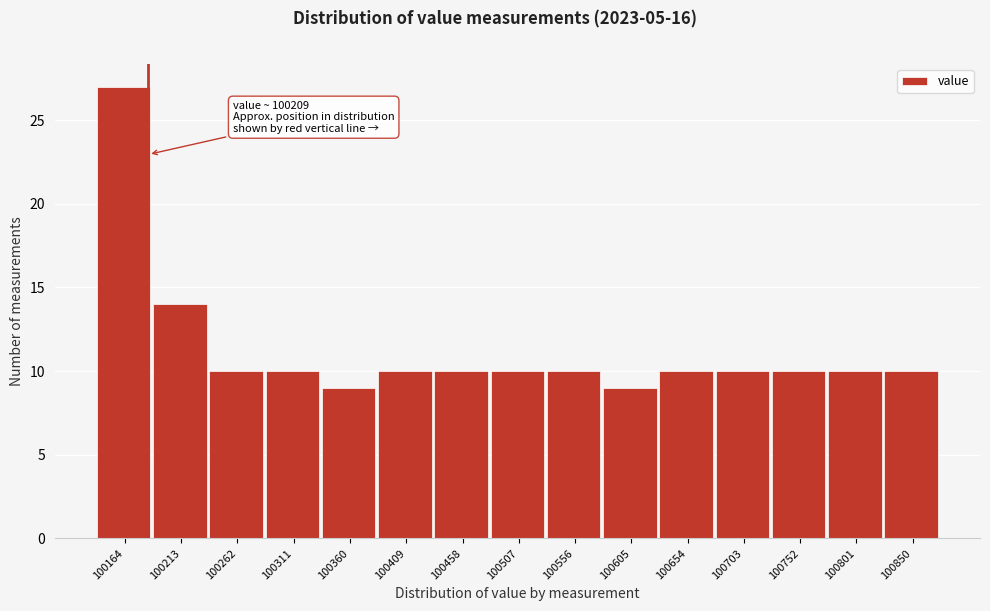

Reading left to right, list all the values displayed in this chart.

27	14	10	10	9	10	10	10	10	9	10	10	10	10	10